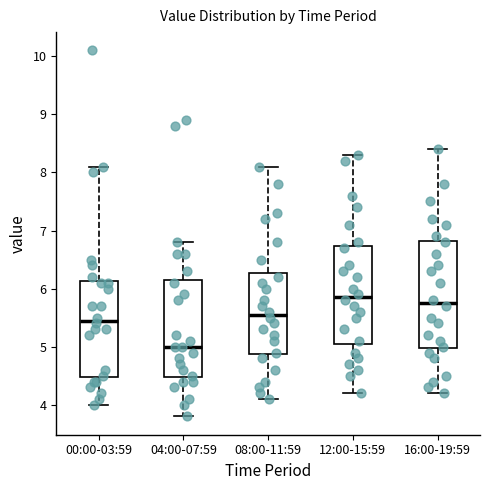

Reading left to right, transcribe this box plot: for each box, give where its median line is, the range the box spans, and where its two whiskers end, as read against the y-axis. The values are not printed on the chart, so give them approximately, as read against the axis.

00:00-03:59: median 5.5, box 4.5 to 6.1, whiskers 4.0 to 8.1
04:00-07:59: median 5.0, box 4.5 to 6.2, whiskers 3.8 to 6.8
08:00-11:59: median 5.6, box 4.9 to 6.3, whiskers 4.1 to 8.1
12:00-15:59: median 5.9, box 5.1 to 6.7, whiskers 4.2 to 8.3
16:00-19:59: median 5.8, box 5.0 to 6.8, whiskers 4.2 to 8.4